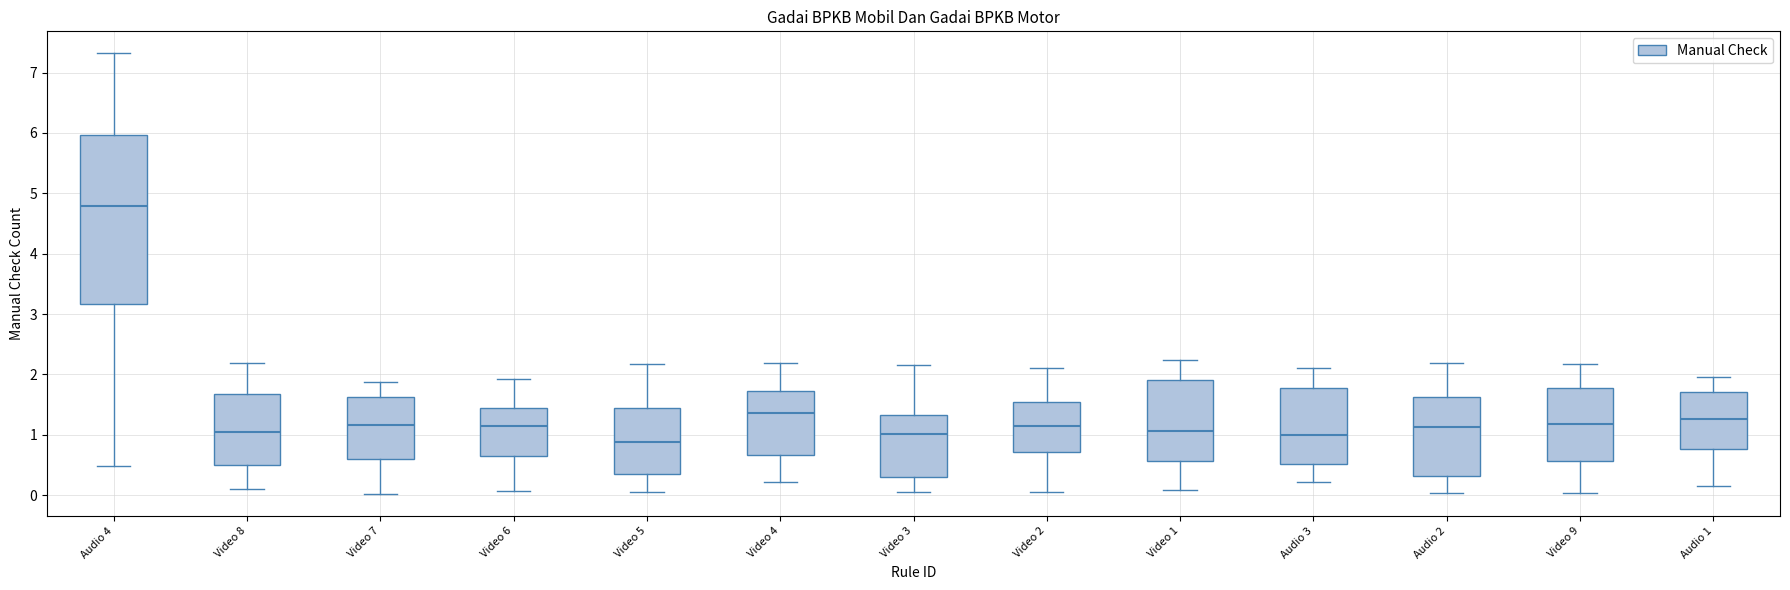

Reading left to right, read every box against the y-axis: the position of its median line, the range the box covers, and the ends of its whiskers. The values are not printed on the chart, so give them approximately, as read against the axis.

Audio 4: median 4.8, box 3.2 to 6.0, whiskers 0.5 to 7.3
Video 8: median 1.1, box 0.5 to 1.7, whiskers 0.1 to 2.2
Video 7: median 1.2, box 0.6 to 1.6, whiskers 0.0 to 1.9
Video 6: median 1.2, box 0.7 to 1.4, whiskers 0.1 to 1.9
Video 5: median 0.9, box 0.4 to 1.4, whiskers 0.1 to 2.2
Video 4: median 1.4, box 0.7 to 1.7, whiskers 0.2 to 2.2
Video 3: median 1.0, box 0.3 to 1.3, whiskers 0.1 to 2.2
Video 2: median 1.1, box 0.7 to 1.5, whiskers 0.0 to 2.1
Video 1: median 1.1, box 0.6 to 1.9, whiskers 0.1 to 2.2
Audio 3: median 1.0, box 0.5 to 1.8, whiskers 0.2 to 2.1
Audio 2: median 1.1, box 0.3 to 1.6, whiskers 0.0 to 2.2
Video 9: median 1.2, box 0.6 to 1.8, whiskers 0.0 to 2.2
Audio 1: median 1.3, box 0.8 to 1.7, whiskers 0.1 to 2.0